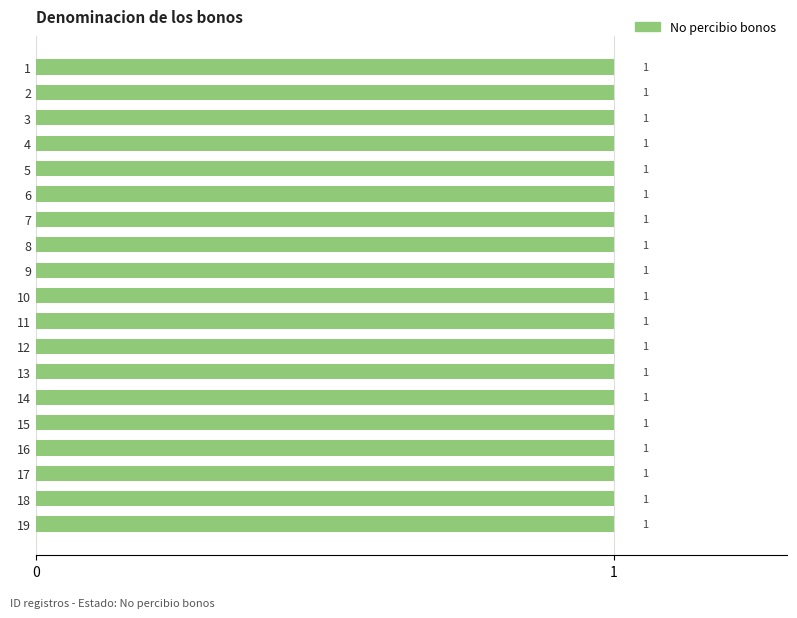

What is the smallest value displayed?

1